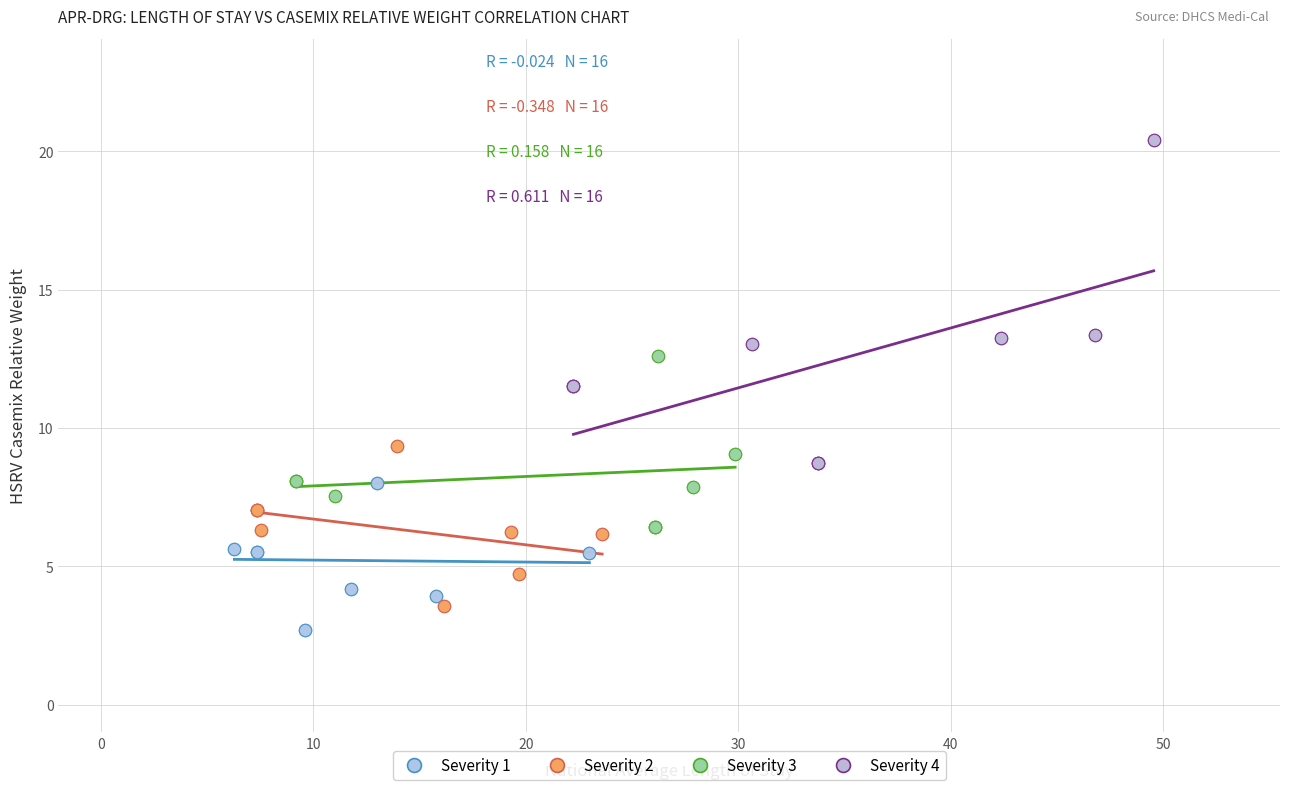

Which series reaches the maximum Y coordinate?

Severity 4